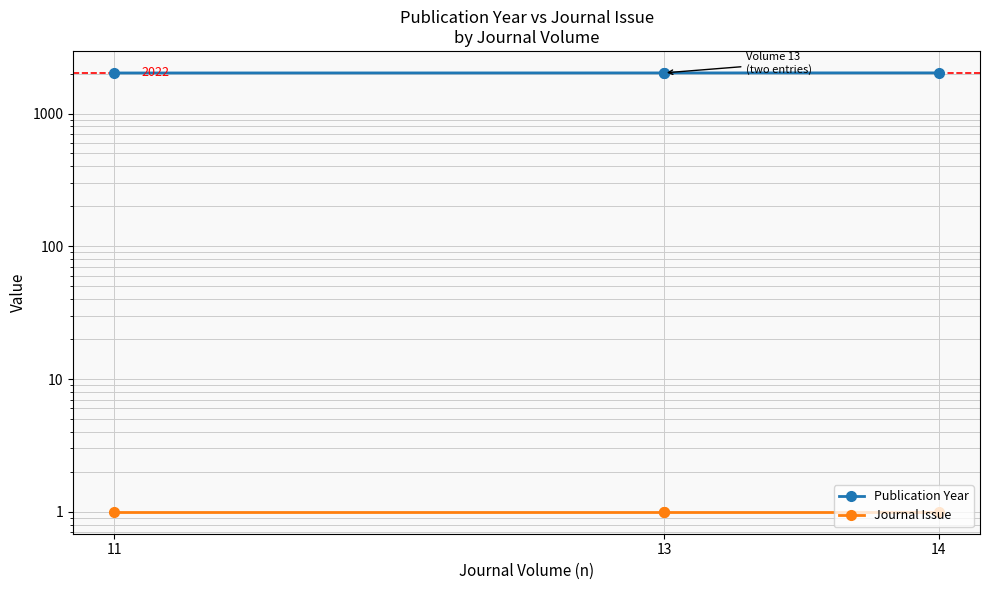

How many data points in Publication Year are above 2022?

1